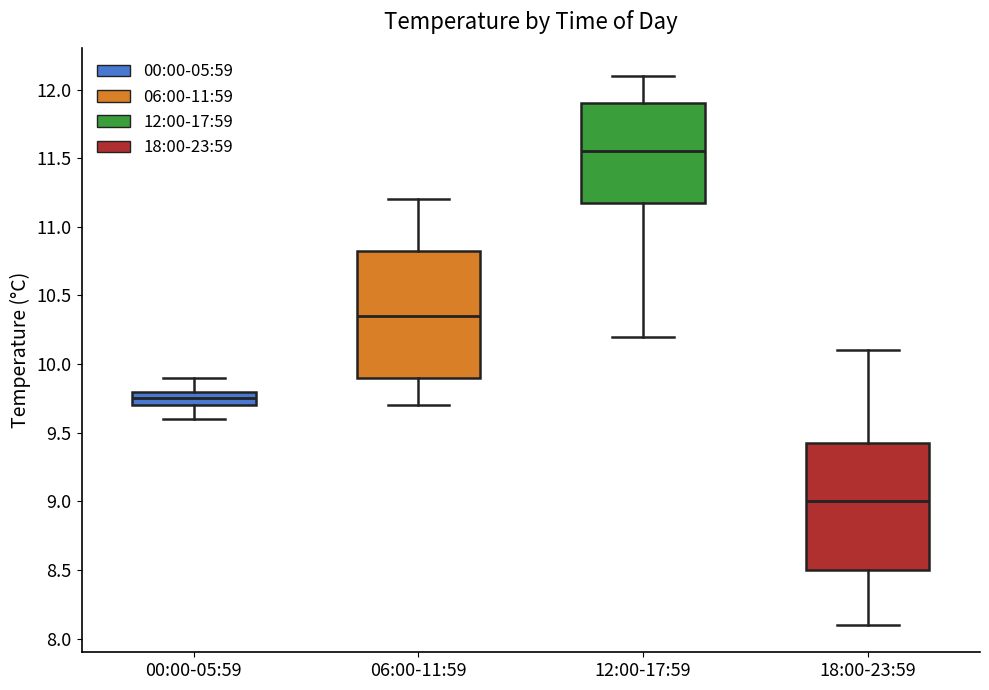

Where does the upper whisker of the box for 00:00-05:59 end on the y-axis? The values are not printed on the chart, so give them approximately, as read against the axis.

9.90